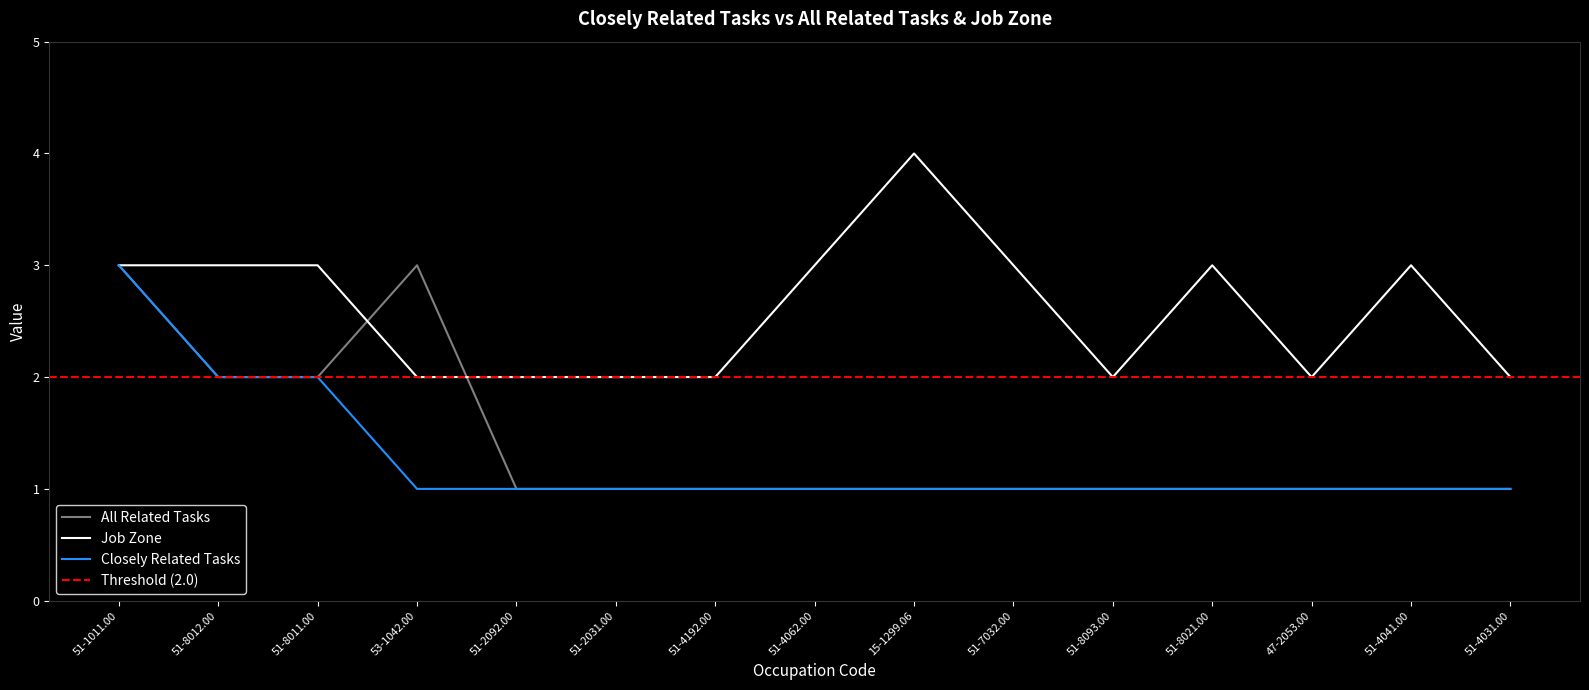

True or false: Job Zone has a value of 2 at 47-2053.00.

True